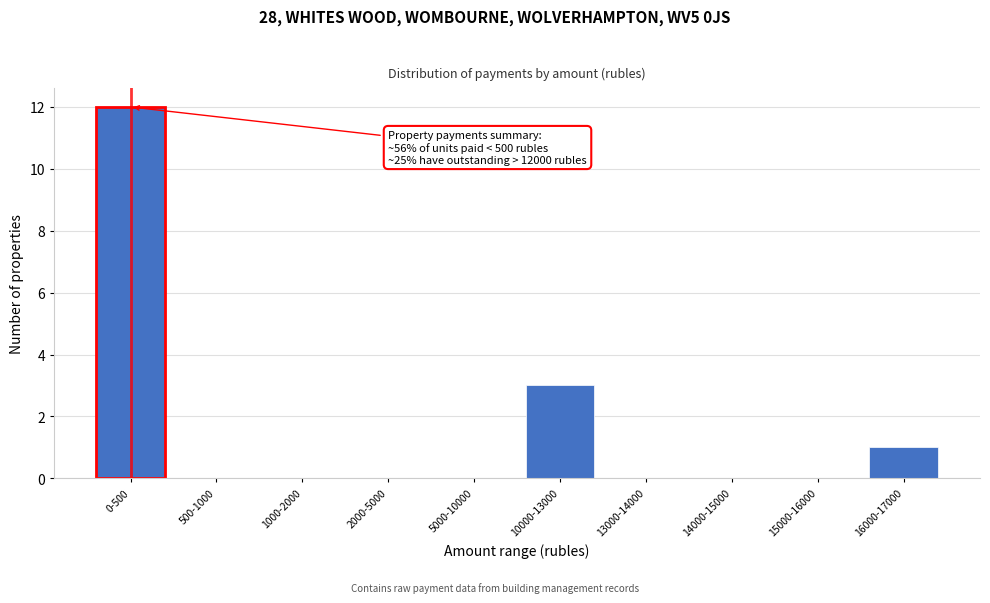

Reading right to left, list all the values displayed in this chart.

16000-17000=1	15000-16000=0	14000-15000=0	13000-14000=0	10000-13000=3	5000-10000=0	2000-5000=0	1000-2000=0	500-1000=0	0-500=12